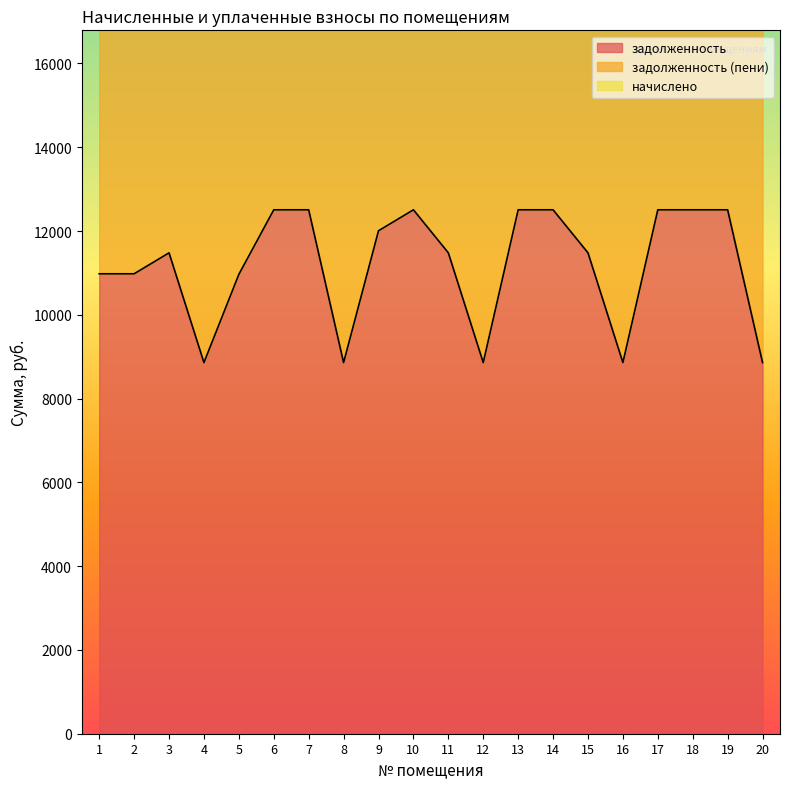

Reading left to right, extract all data points from this chart.

задолженность: 1=10979.0	2=10979.0	3=11479.0	4=8859.6	5=10965.4	6=12506.2	7=12506.2	8=8859.6	9=12006.2	10=12506.2	11=11479.0	12=8859.6	13=12506.2	14=12506.2	15=11479.0	16=8859.6	17=12506.2	18=12506.2	19=12506.2	20=8859.6
задолженность (пени): 1=26520.0	2=26520.0	3=27520.0	4=21240.4	5=26288.7	6=29982.7	7=29982.7	8=21240.4	9=28982.7	10=29982.7	11=27520.0	12=21240.4	13=29982.7	14=29982.7	15=27520.0	16=21240.4	17=29982.7	18=29982.7	19=29982.7	20=21240.4
начислено: 1=24239.0	2=24239.0	3=25239.0	4=19479.8	5=24109.7	6=27497.5	7=27497.5	8=19479.8	9=26497.5	10=27497.5	11=25239.0	12=19479.8	13=27497.5	14=27497.5	15=25239.0	16=19479.8	17=27497.5	18=27497.5	19=27497.5	20=19479.8